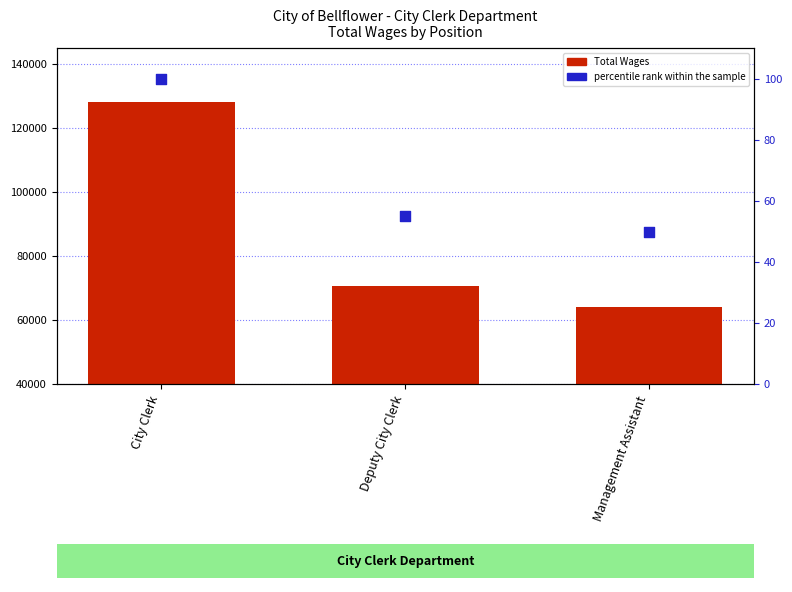

What is the total value across all series at Management Assistant?

64058.9